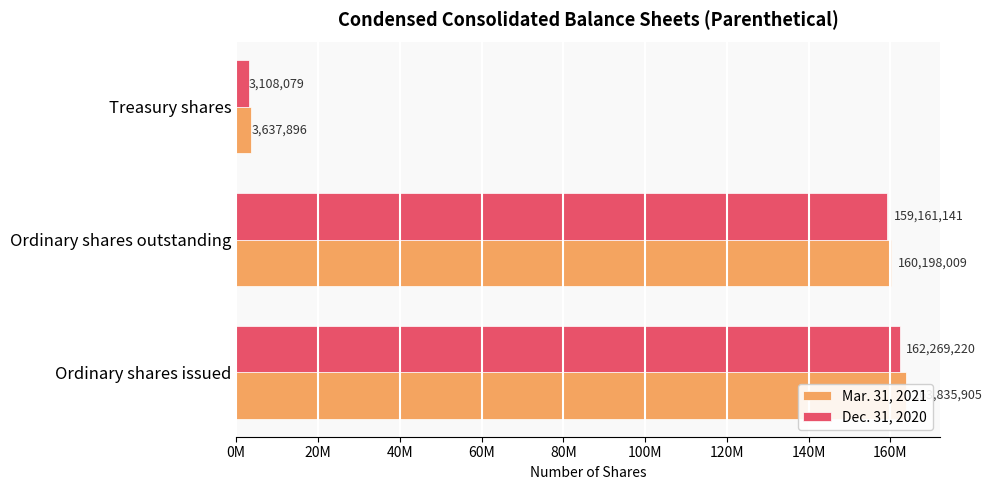

List the series in order of their peak value, highest first.

Mar. 31, 2021, Dec. 31, 2020